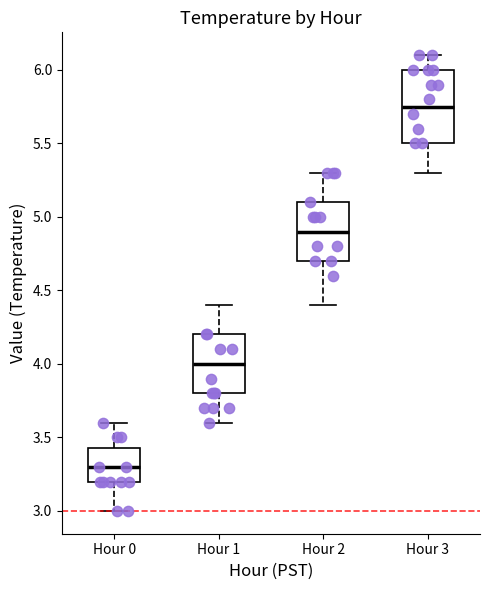

Which box is the tallest, from its lower edge to its upper edge?

Hour 3